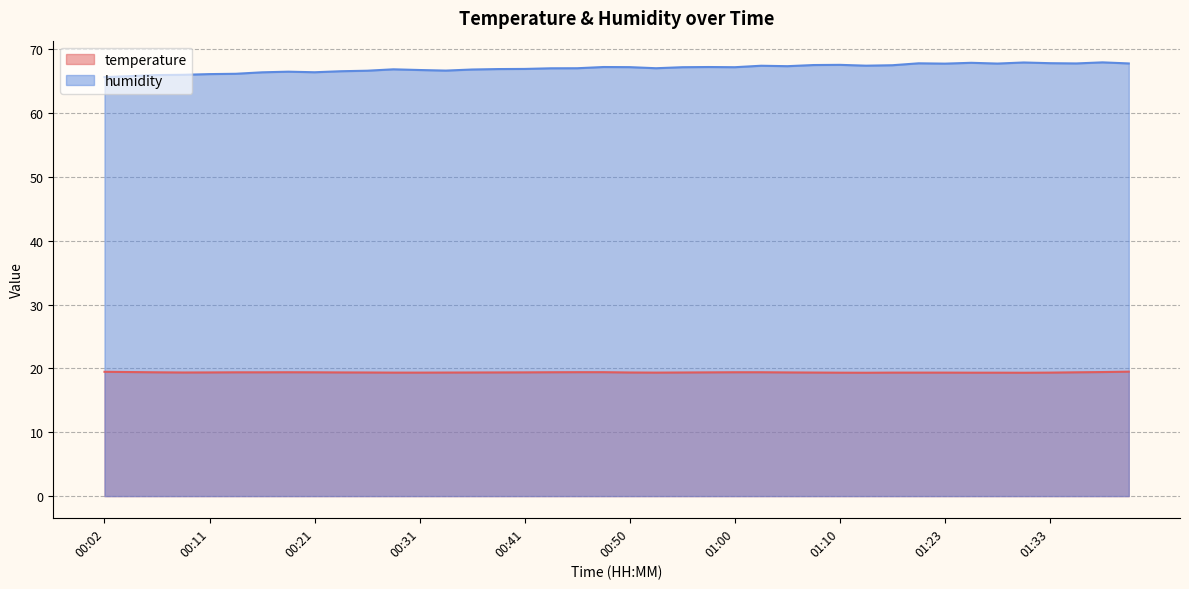

How many data points in humidity are above 67?

23